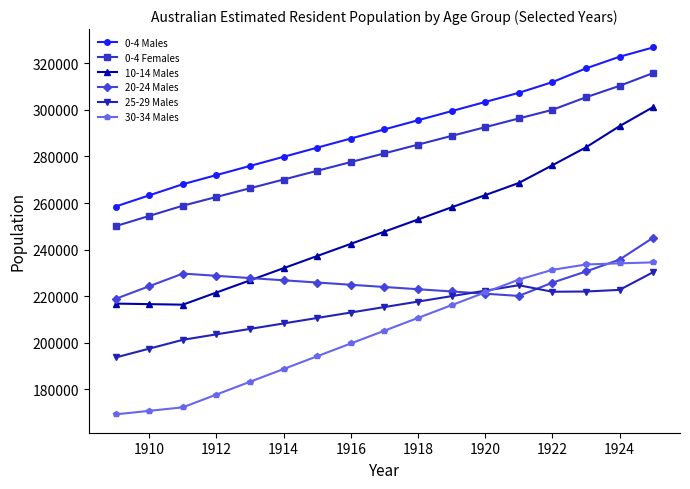

True or false: 0-4 Males has more than 1 interior local peaks.

False